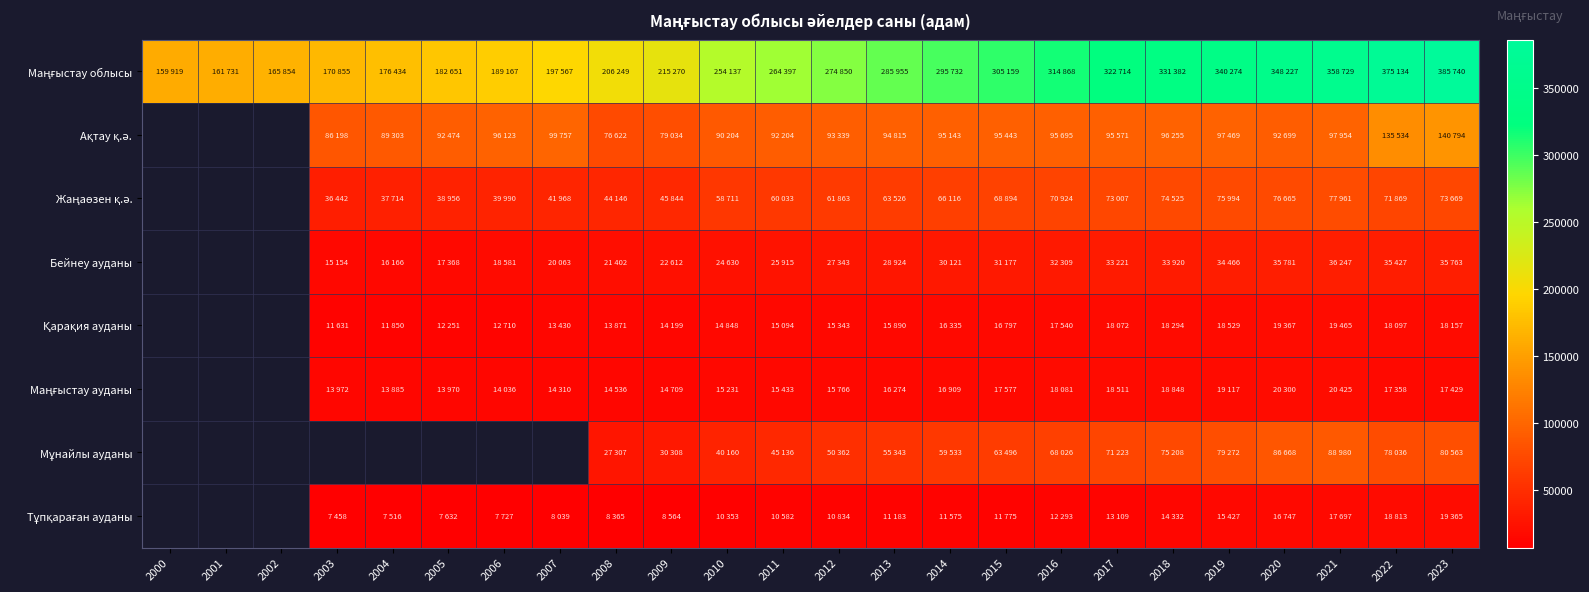

Read the Бейнеу ауданы value at 2010.

24630.0